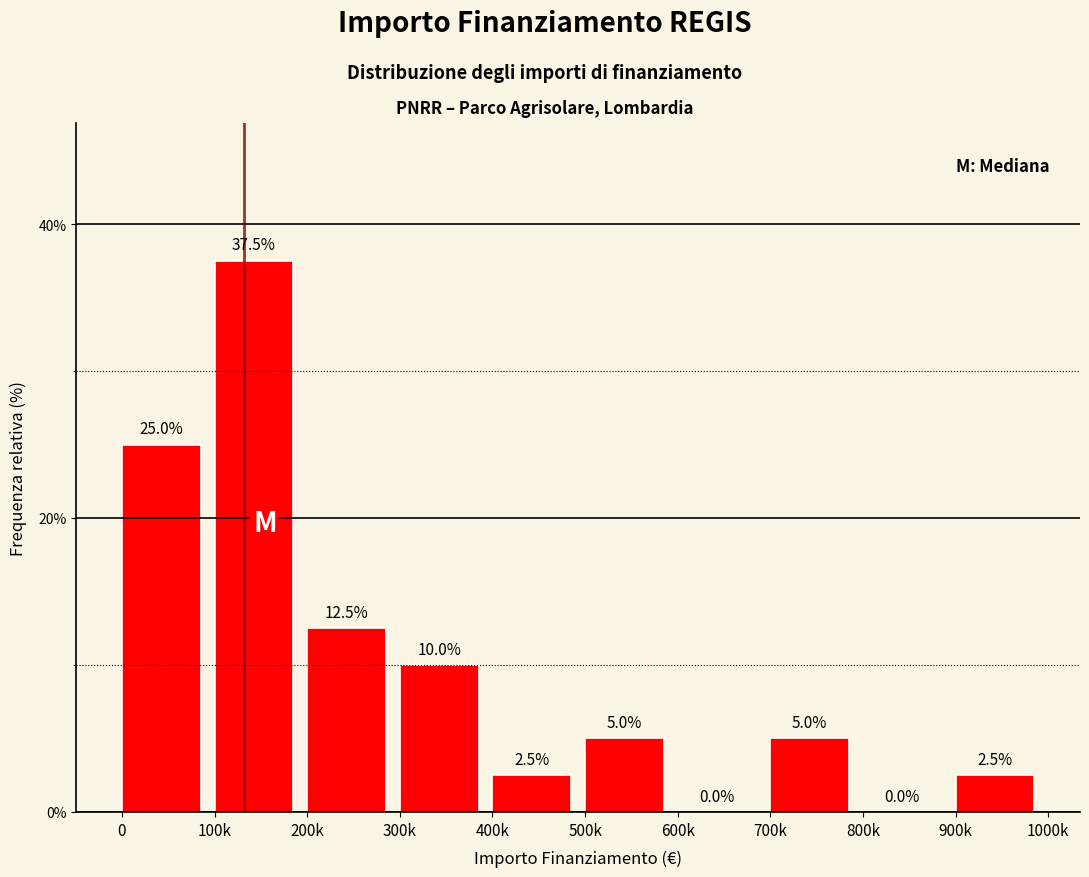

Reading left to right, transcribe all the data shown in this chart.

0=25.0	100k=37.5	200k=12.5	300k=10.0	400k=2.5	500k=5.0	600k=0.0	700k=5.0	800k=0.0	900k=2.5